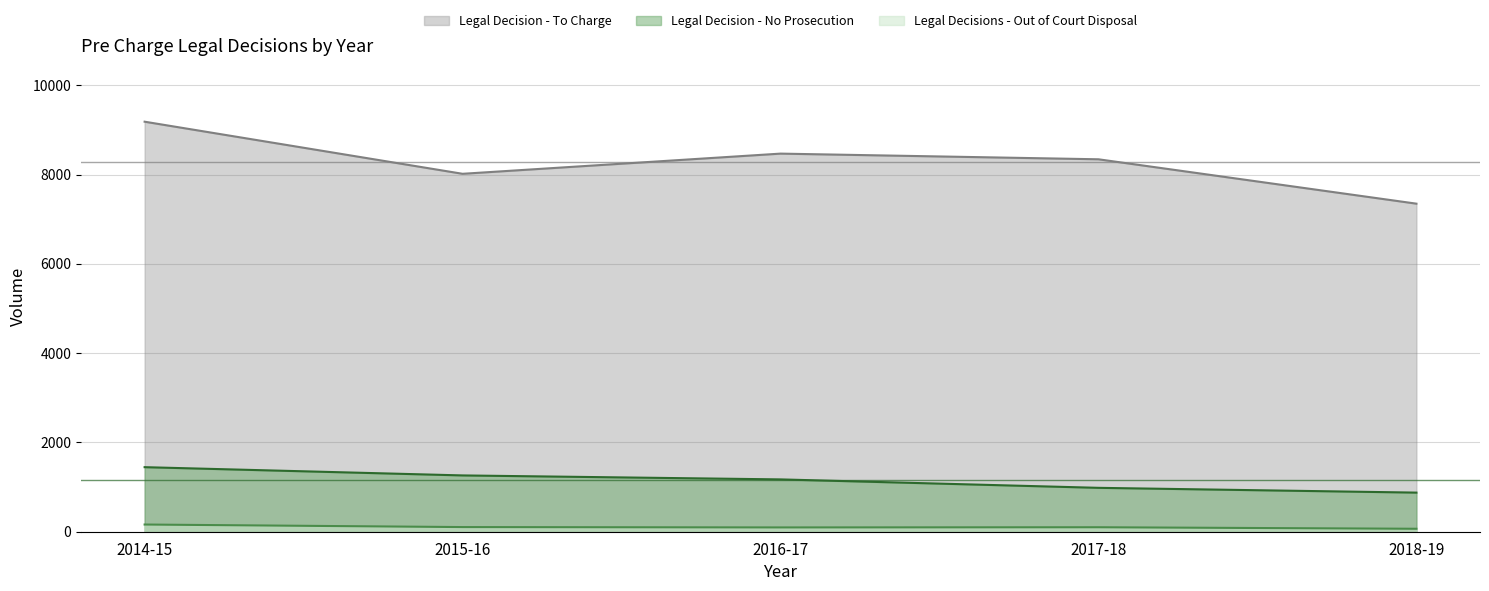

Where does the Legal Decision - To Charge series first go above 8342?

2014-15